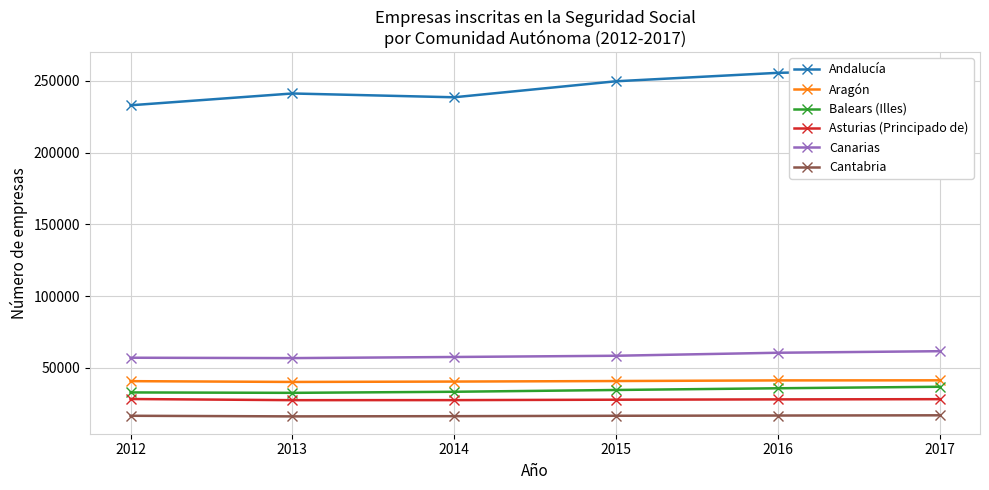

What is the value of the Aragón point at the 6th from the left?

41206